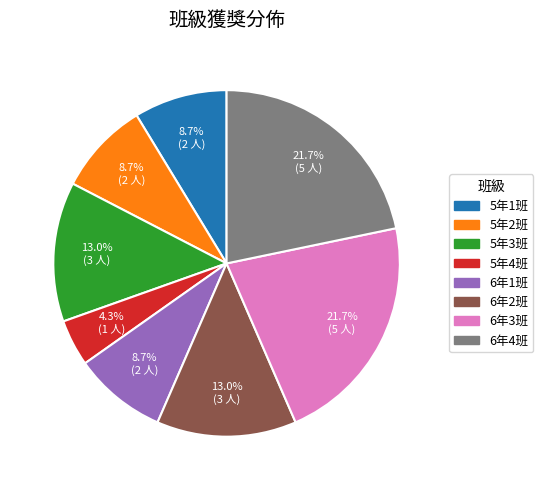

What is the ratio of the value at 6年4班 to the value at 6年1班?

2.5